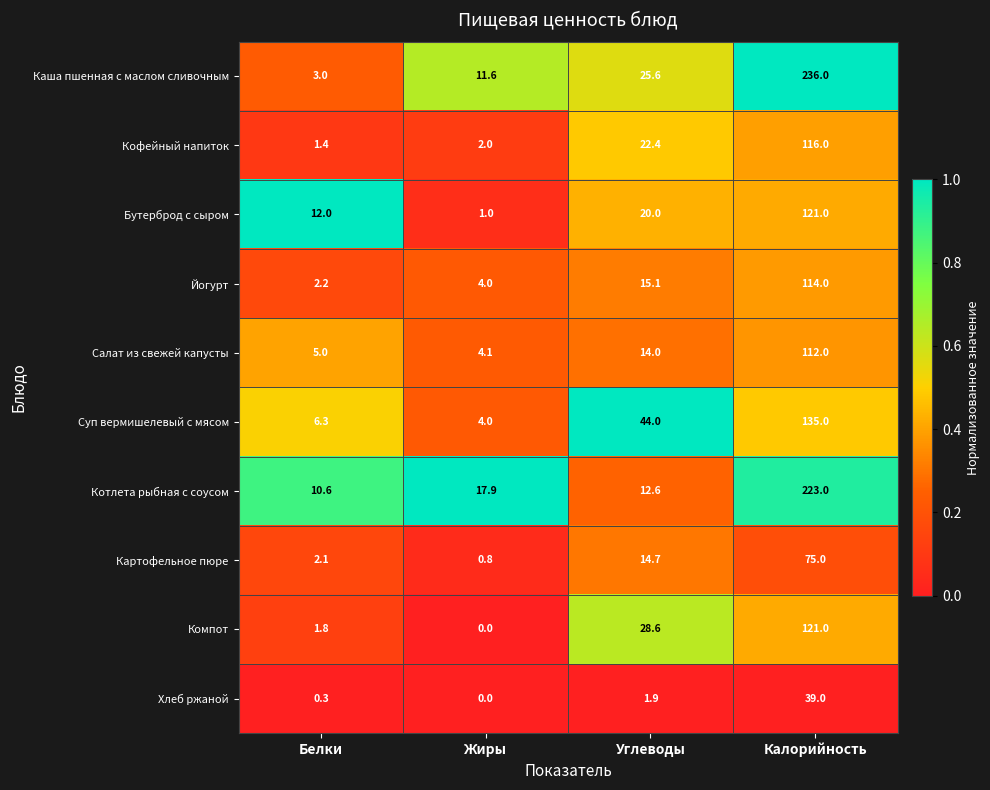

Is it true that Салат из свежей капусты equals 20.0 at Углеводы?

False